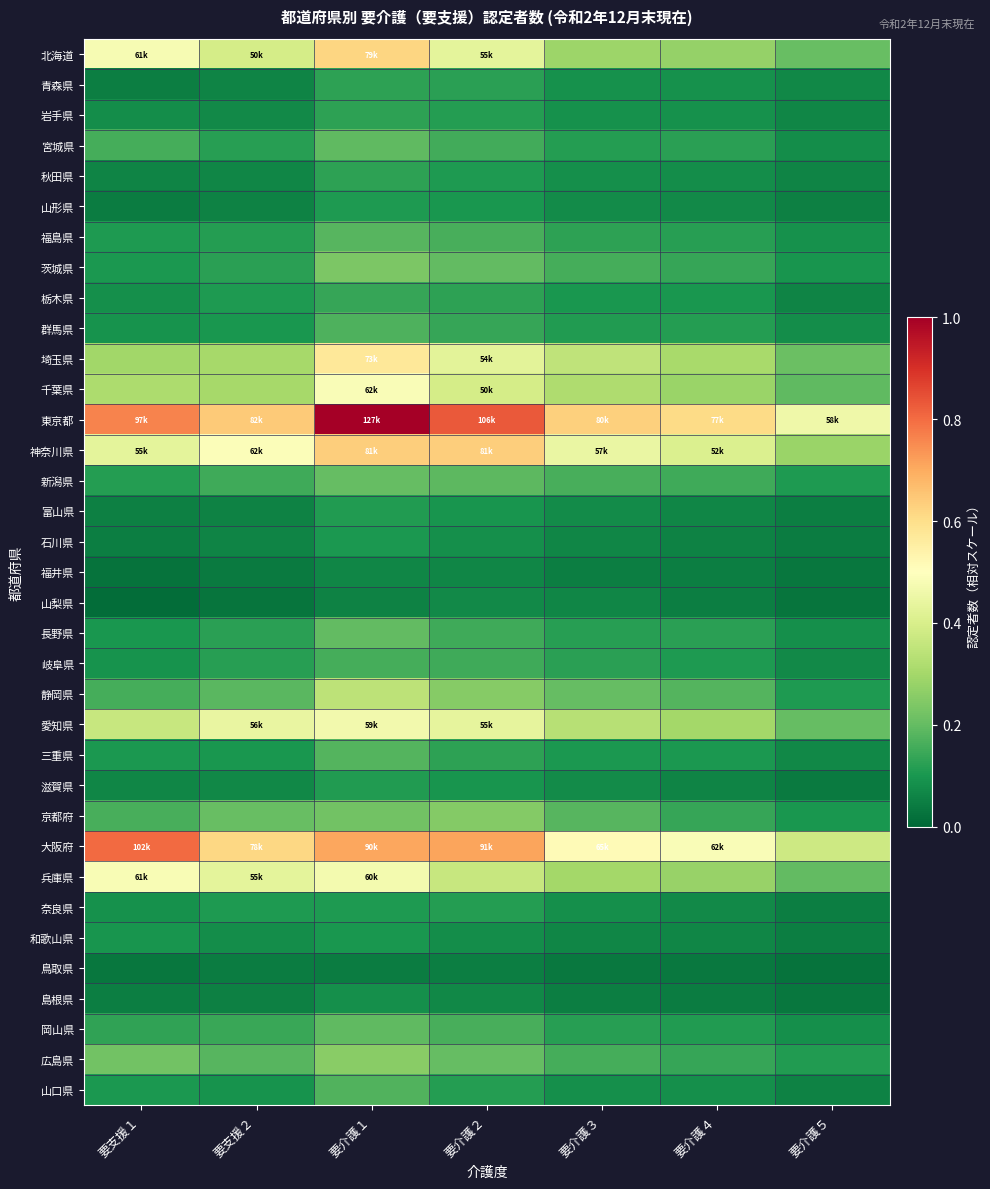

At how many categories does at least one series exceed 0?

7